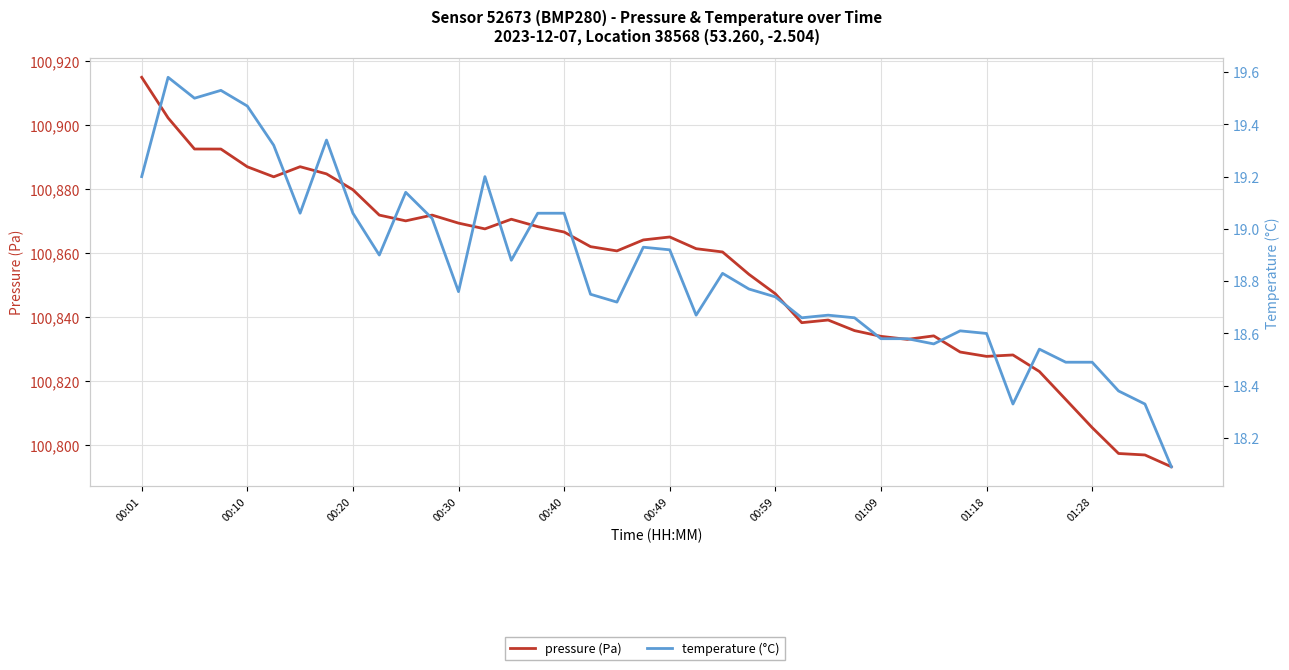

Reading left to right, list all the values displayed in this chart.

pressure (Pa): 100914.9	100902.2	100892.5	100892.5	100886.9	100883.8	100886.9	100884.7	100879.8	100871.8	100870.0	100871.8	100869.3	100867.5	100870.5	100868.2	100866.5	100862.0	100860.6	100864.1	100865.0	100861.3	100860.3	100853.3	100847.2	100838.2	100839.0	100835.7	100833.9	100833.0	100834.1	100829.0	100827.7	100828.1	100823.0	100814.2	100805.4	100797.3	100796.9	100793.2
temperature (°C): 19.2	19.6	19.5	19.5	19.5	19.3	19.1	19.3	19.1	18.9	19.1	19.0	18.8	19.2	18.9	19.1	19.1	18.8	18.7	18.9	18.9	18.7	18.8	18.8	18.7	18.7	18.7	18.7	18.6	18.6	18.6	18.6	18.6	18.3	18.5	18.5	18.5	18.4	18.3	18.1